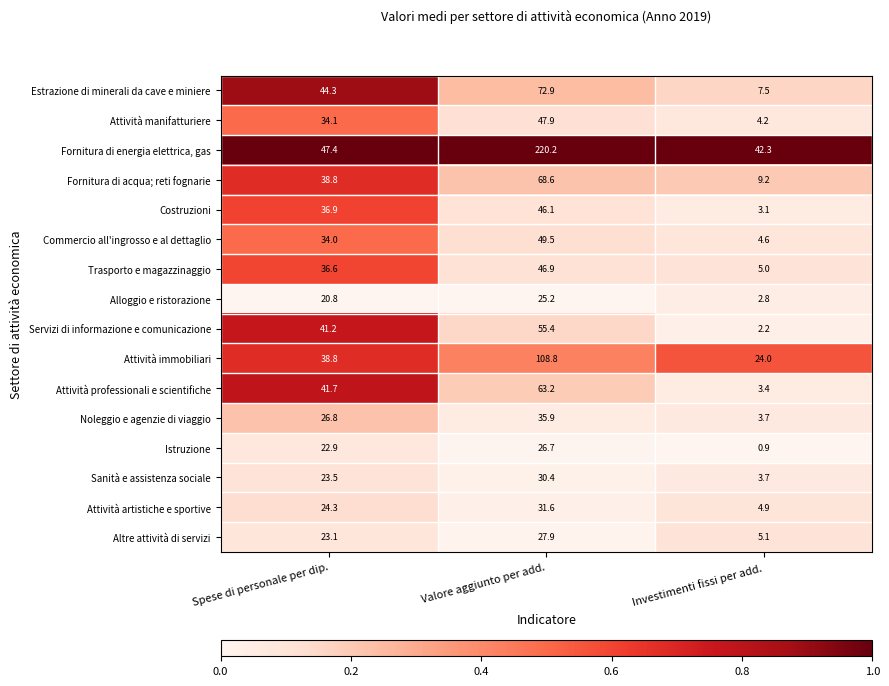

What is the total value across all series at Spese di personale per dip.?

535.2